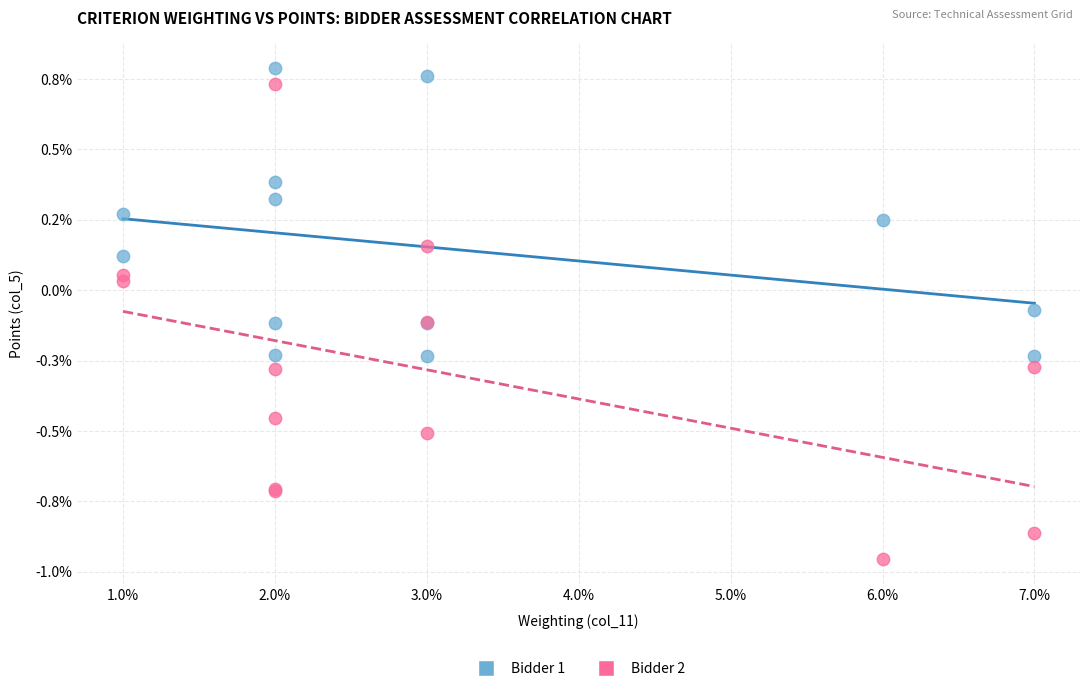

Which series reaches the minimum Y coordinate?

Bidder 2